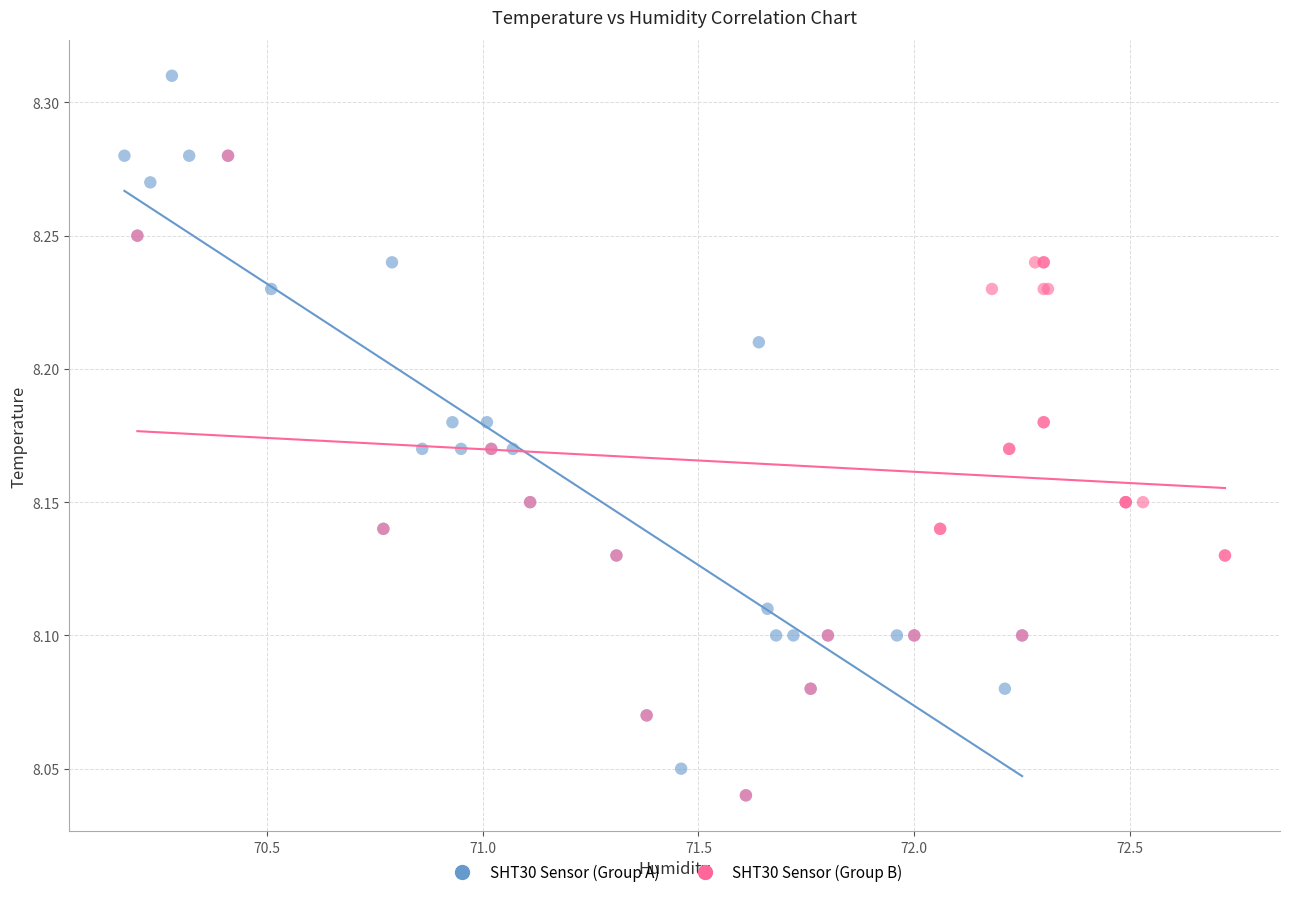

Which series contains the highest Y value?

SHT30 Sensor (Group A)